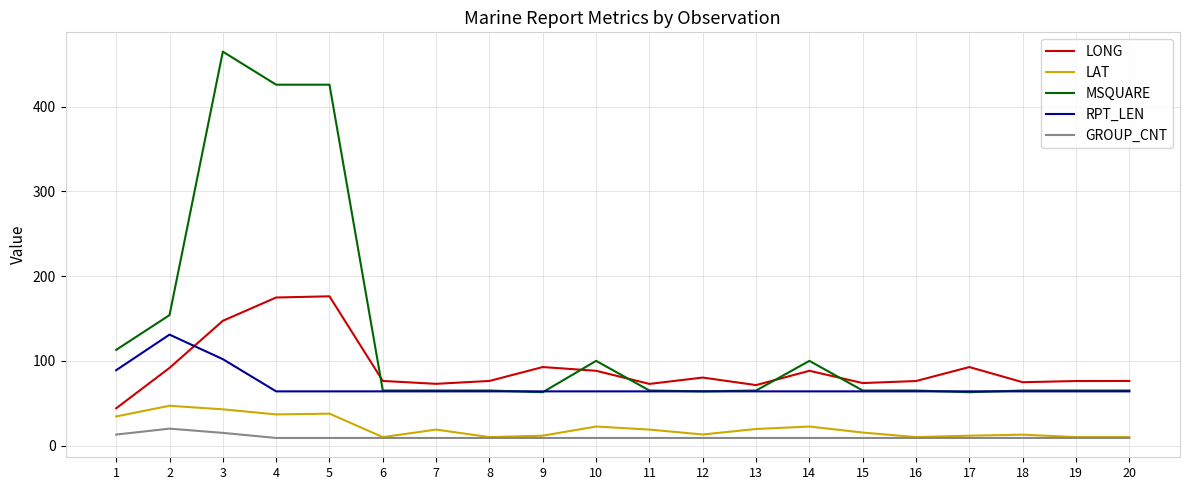

What are all the series names shown in the legend?

LONG, LAT, MSQUARE, RPT_LEN, GROUP_CNT